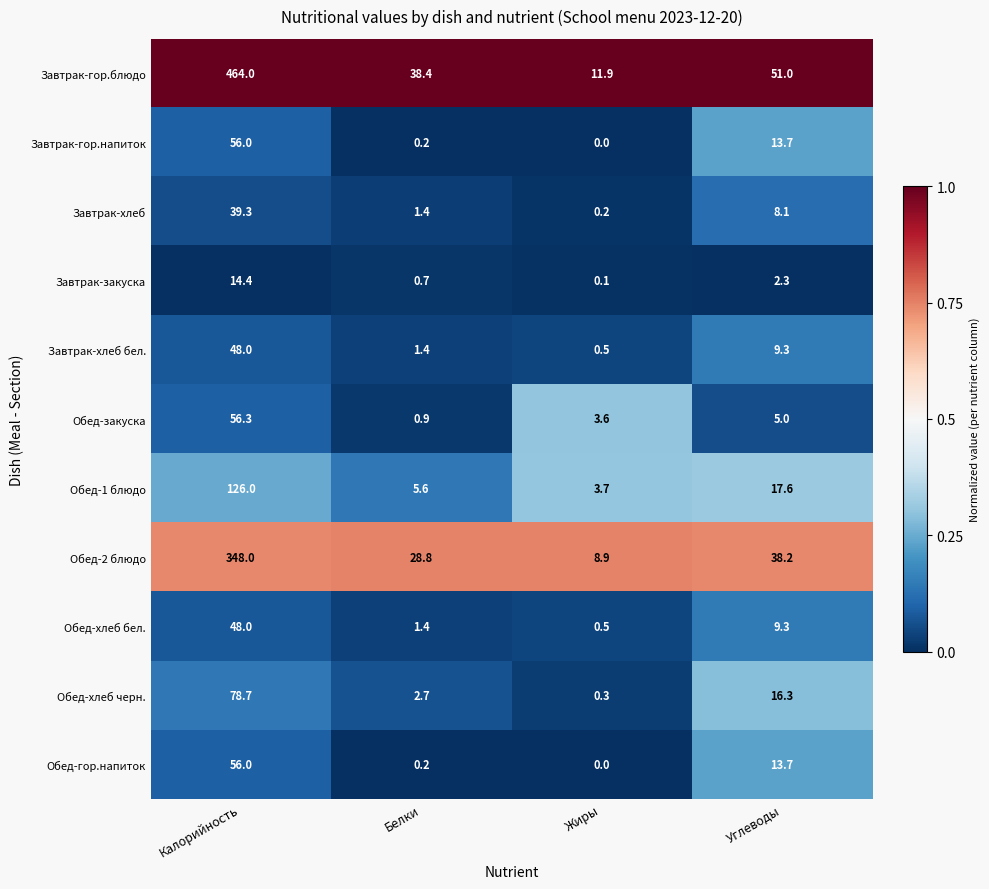

What is the sum of all Обед-1 блюдо values?

152.9